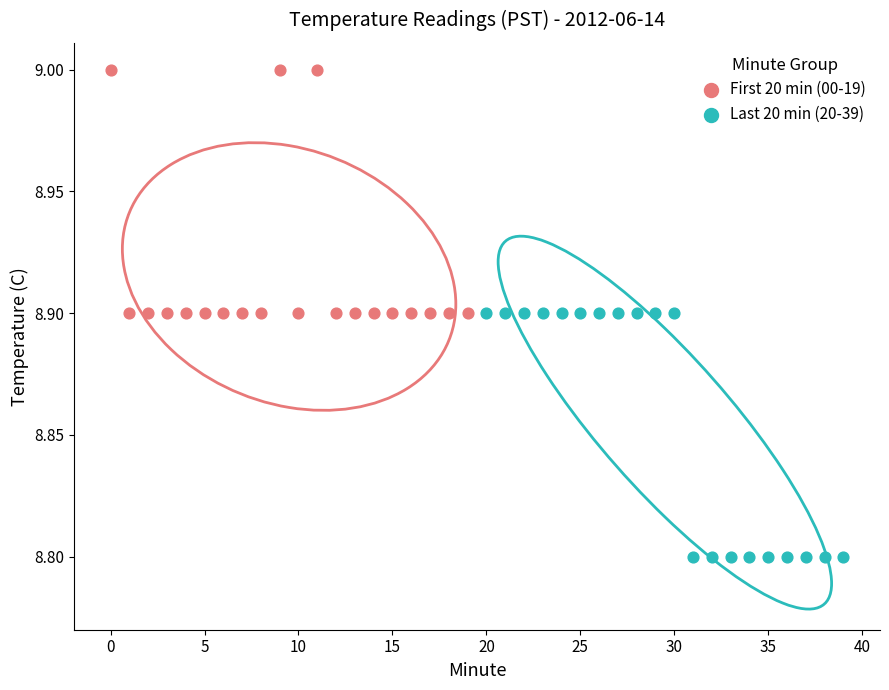

What are all the series names shown in the legend?

First 20 min (00-19), Last 20 min (20-39)